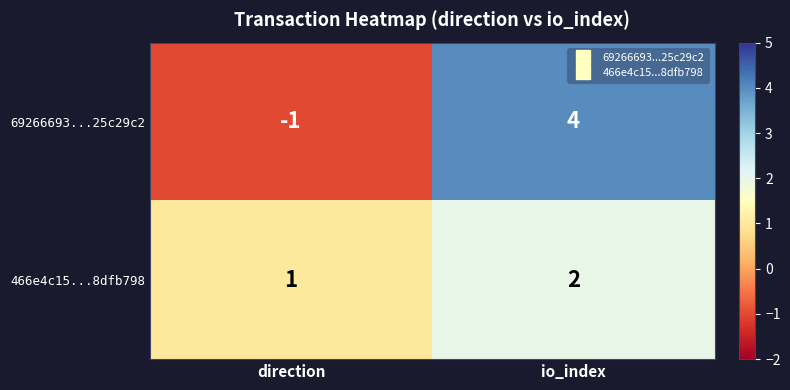

Count the number of data series in this chart.

2